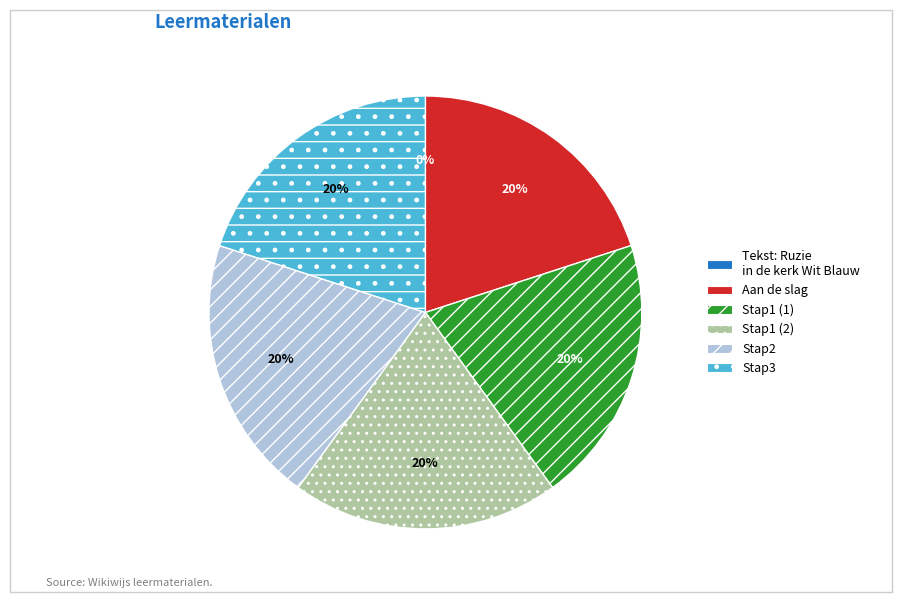

Is the sum of Stap3 and Stap1 (1) greater than half?

No